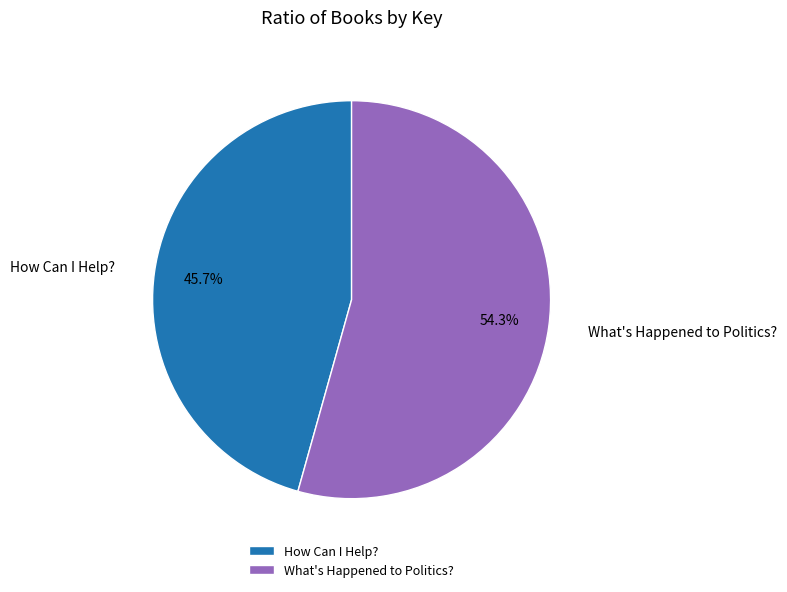

True or false: How Can I Help? accounts for 53% of the total.

False